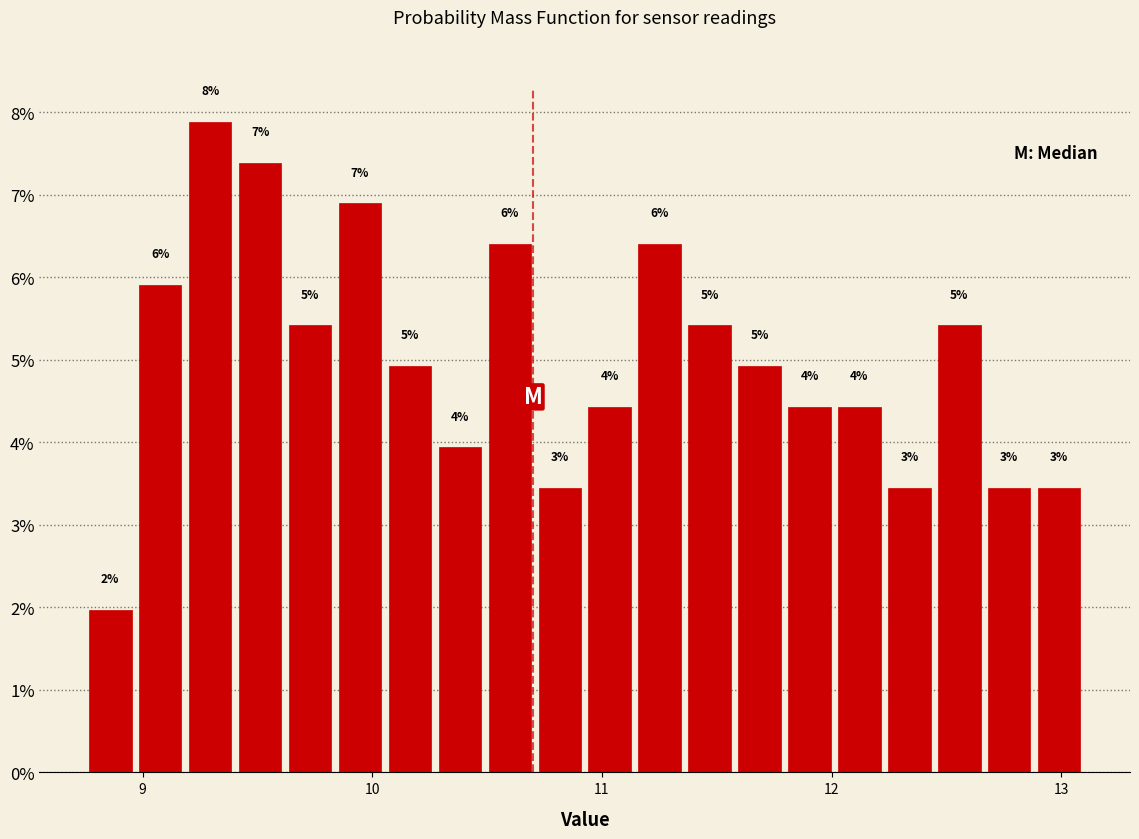

Around what value on the x-axis is the tallest bar? Give the approximate position of its centre, as read against the axis.

9.3